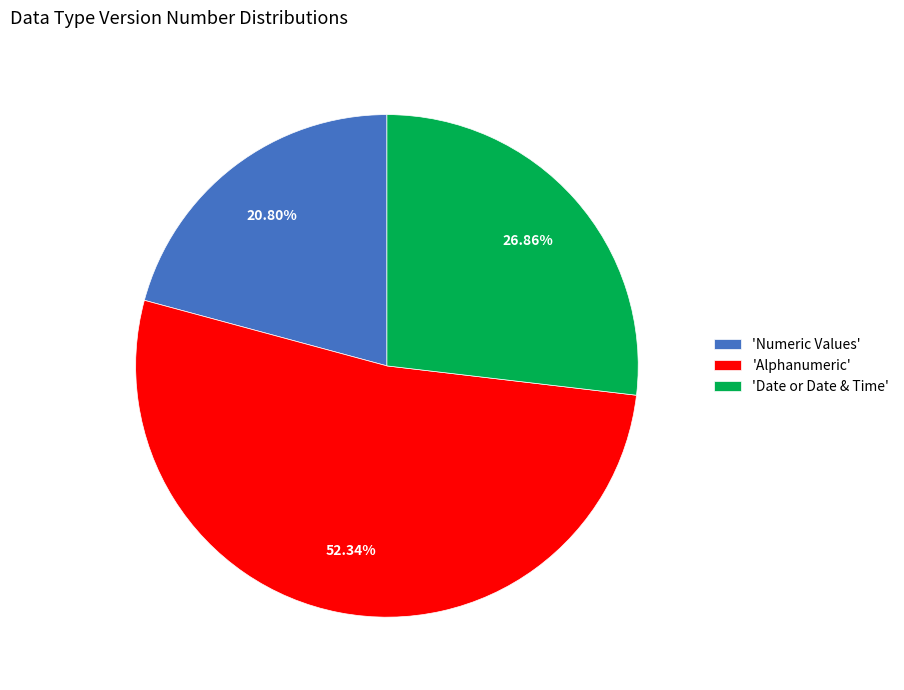

Rank the categories by value from highest to lowest.

'Alphanumeric', 'Date or Date & Time', 'Numeric Values'